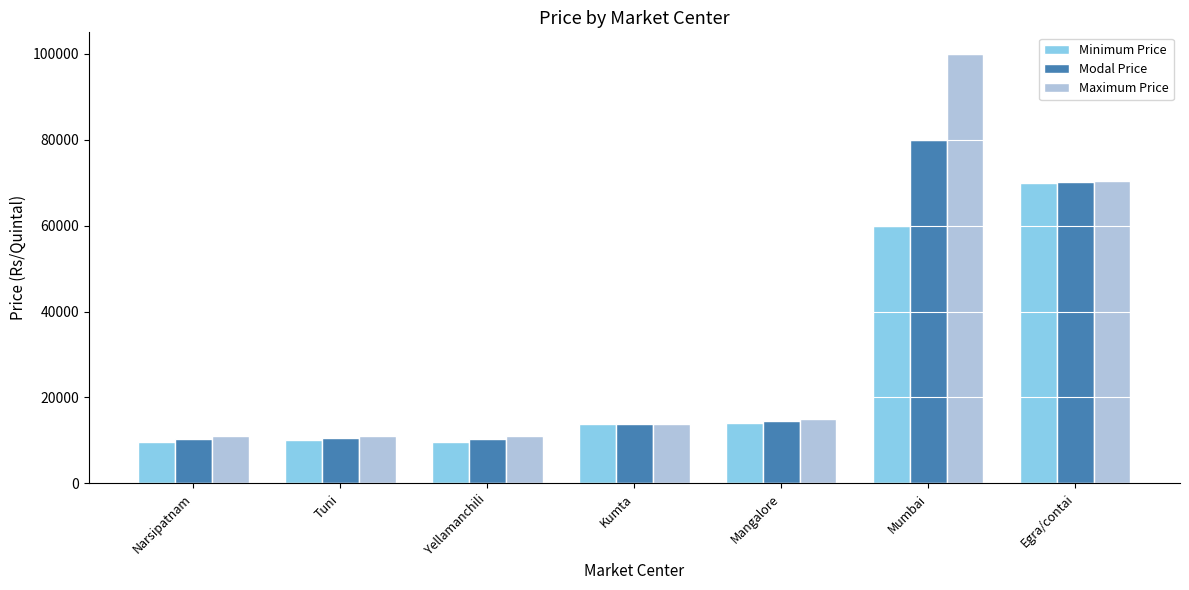

Which category has the highest value in the Maximum Price series?

Mumbai